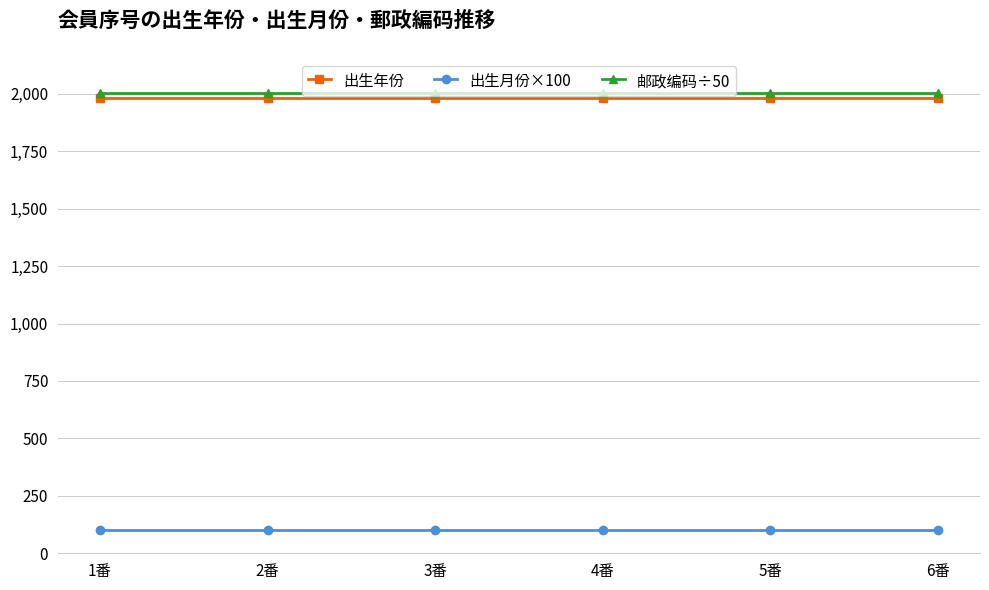

Reading left to right, extract all data points from this chart.

出生年份: 1番=1980	2番=1980	3番=1980	4番=1980	5番=1980	6番=1980
出生月份×100: 1番=100	2番=100	3番=100	4番=100	5番=100	6番=100
邮政编码÷50: 1番=2002	2番=2002	3番=2002	4番=2002	5番=2002	6番=2002